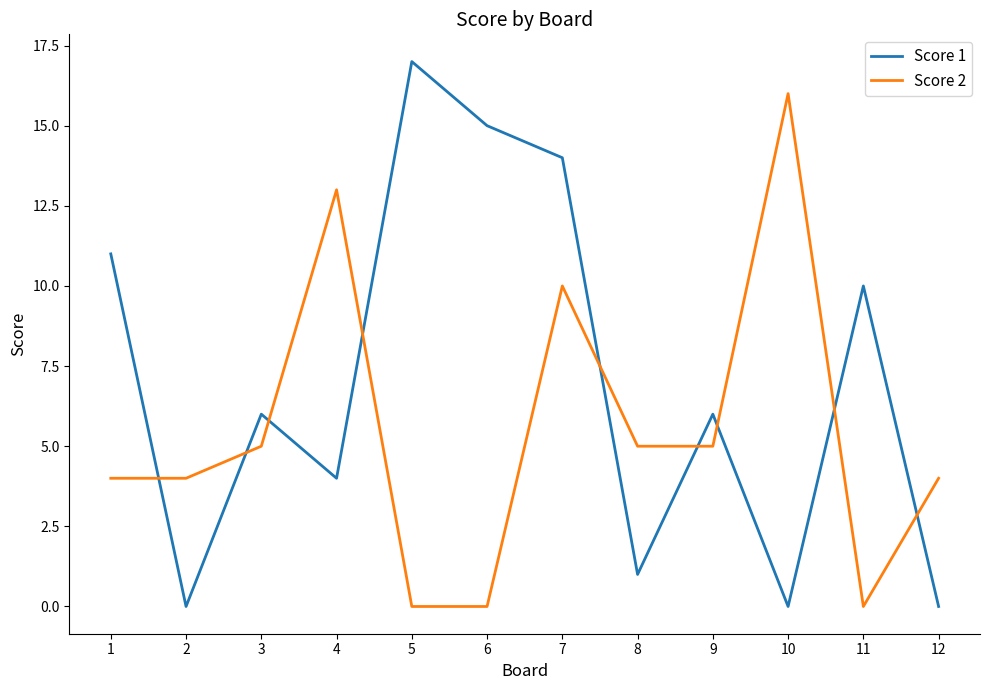

Is the value of Score 1 at 1 greater than the value of Score 2 at 4?

No